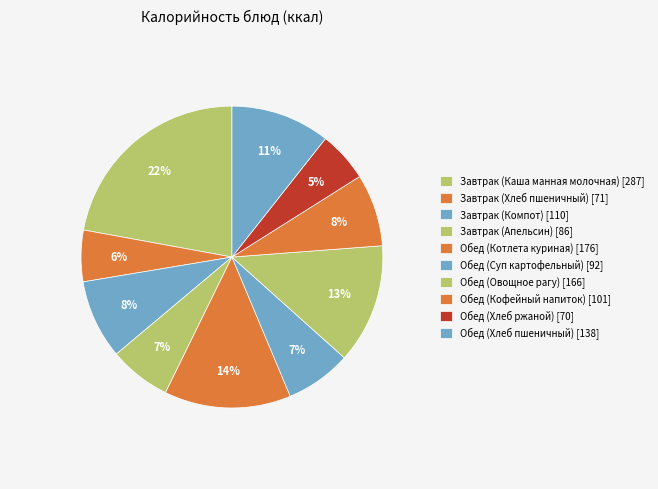

How many slices are in this pie chart?

10